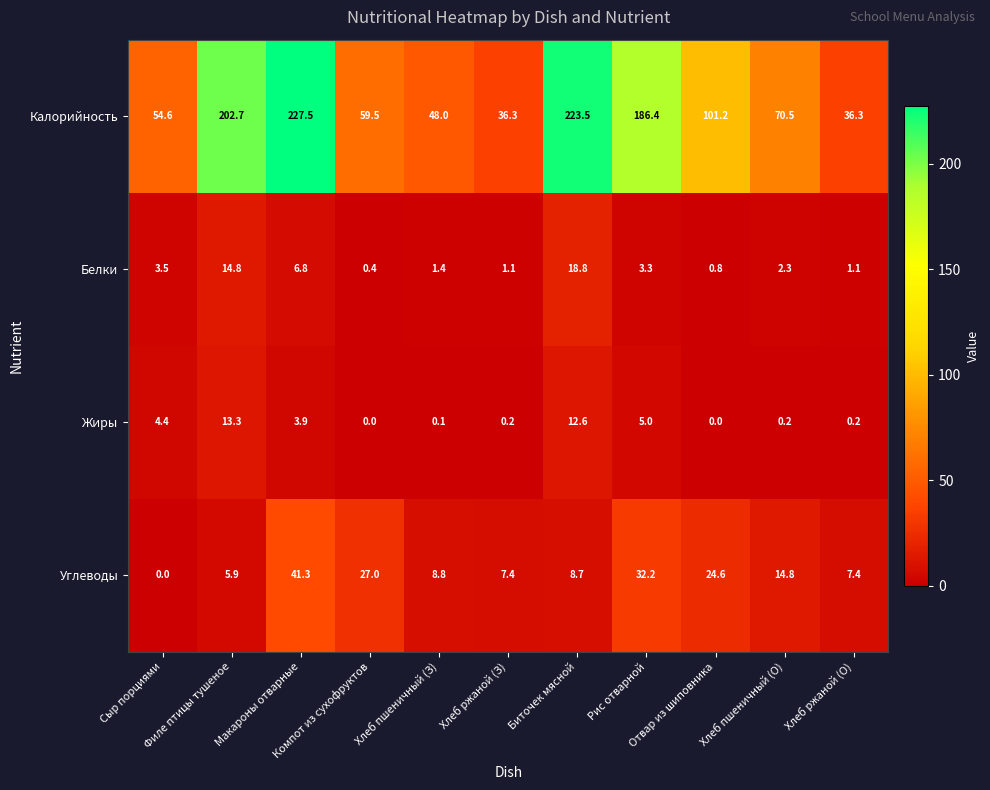

Rank the series by their maximum value, from lowest to highest.

Жиры, Белки, Углеводы, Калорийность